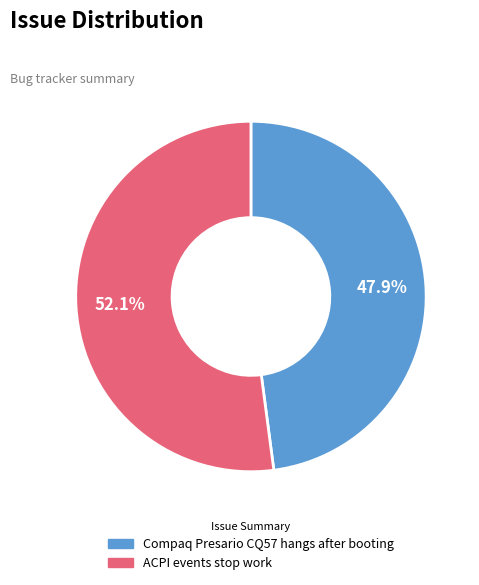

How many segments does this pie chart have?

2